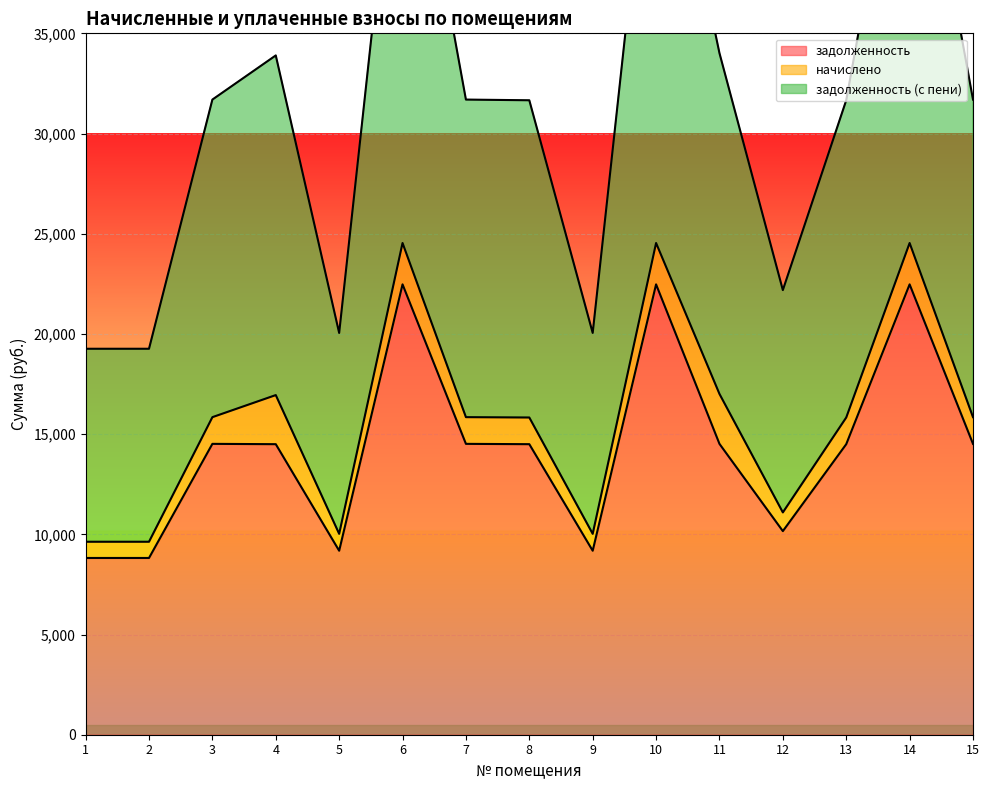

What is the lowest value of the задолженность series?

8820.0